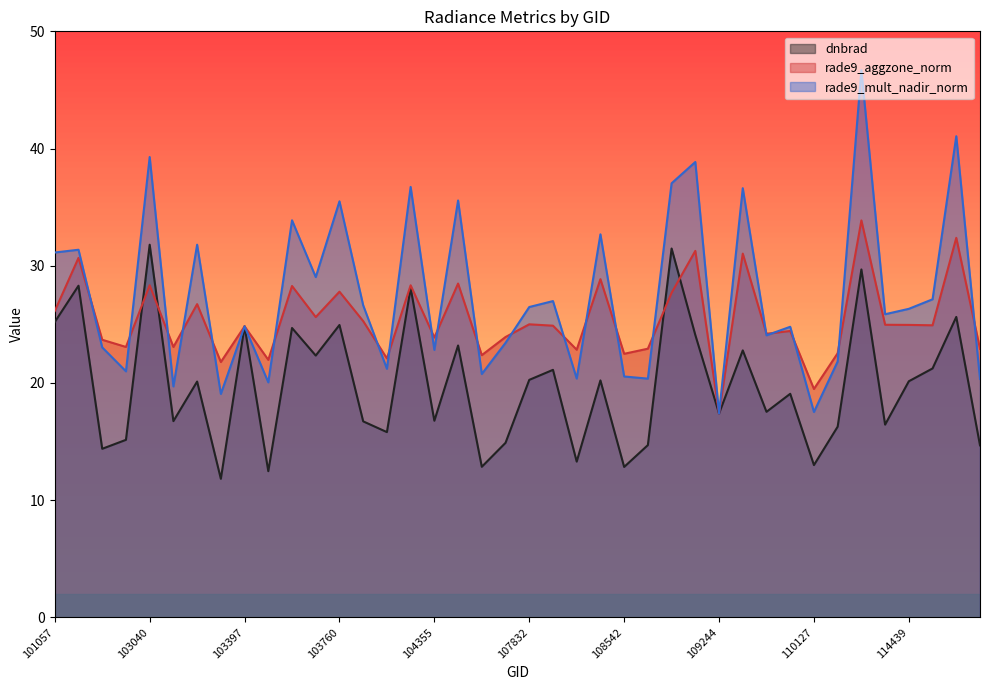

Where is dnbrad nearest to the value 21?

108005